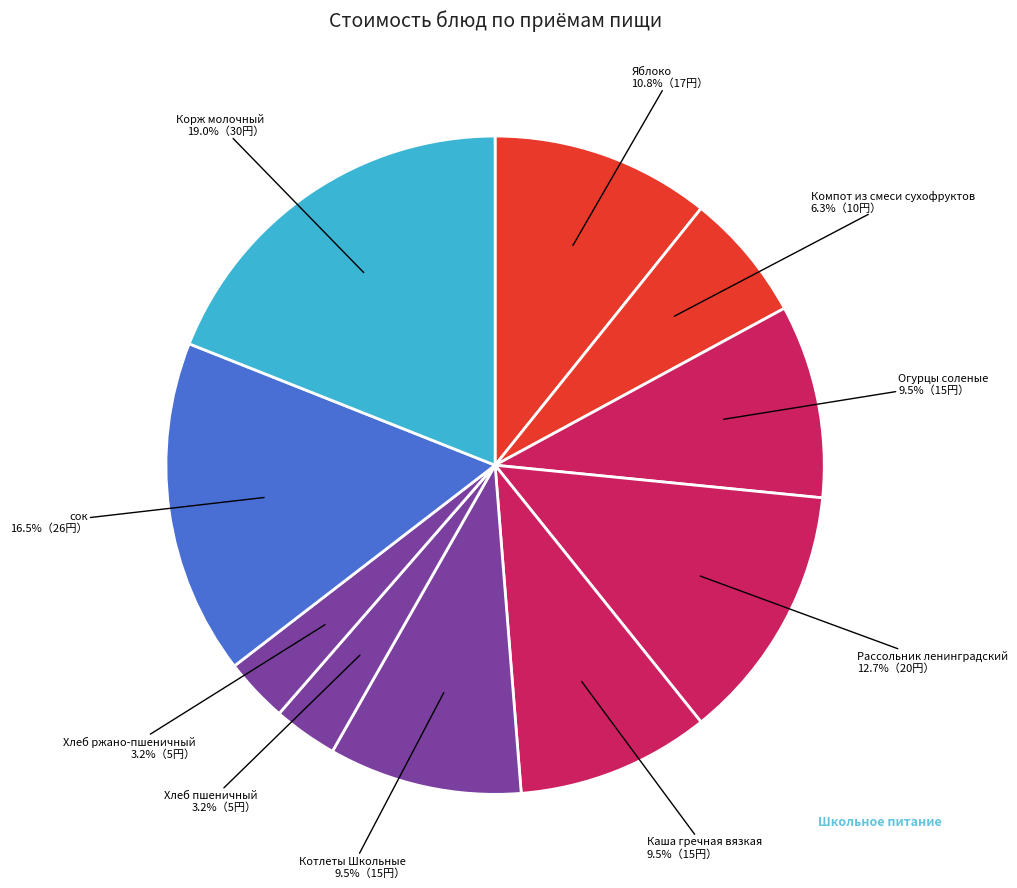

To the nearest percent, what is the average slice percentage?

10%